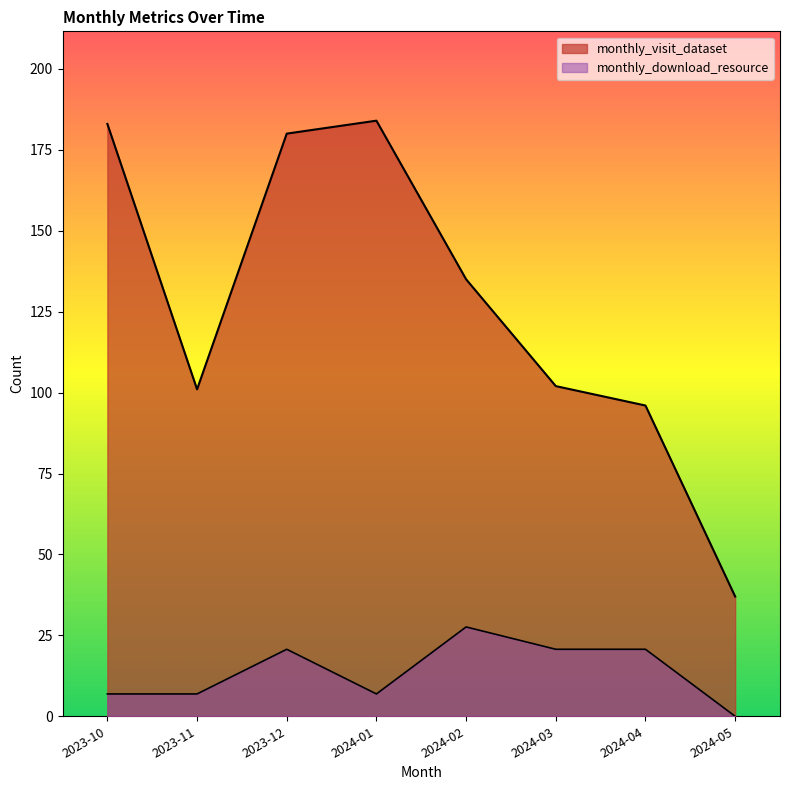

Which category has the highest value in the monthly_visit_dataset series?

2024-01